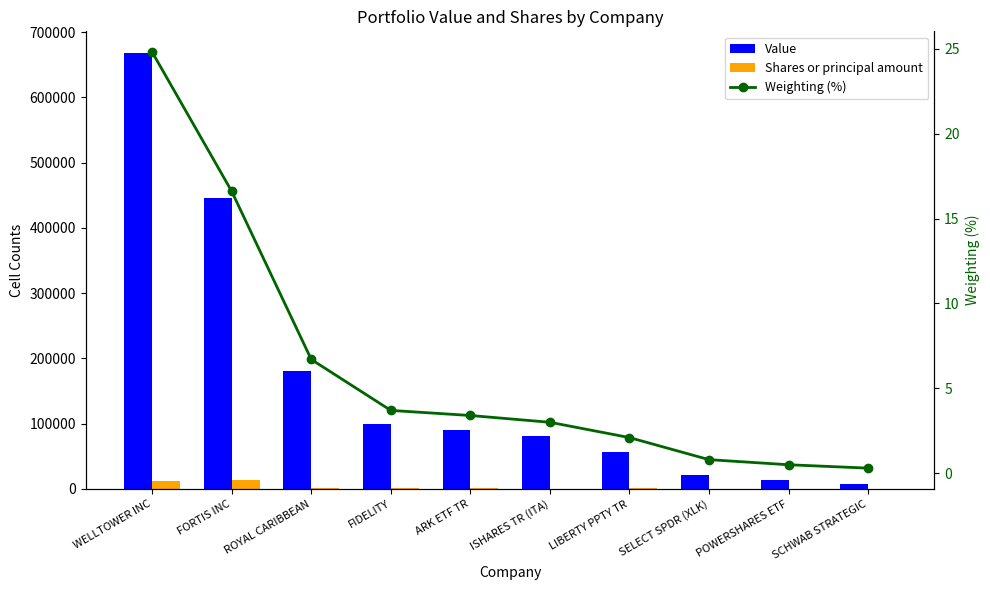

Which label corresponds to the largest value in the chart?

WELLTOWER INC